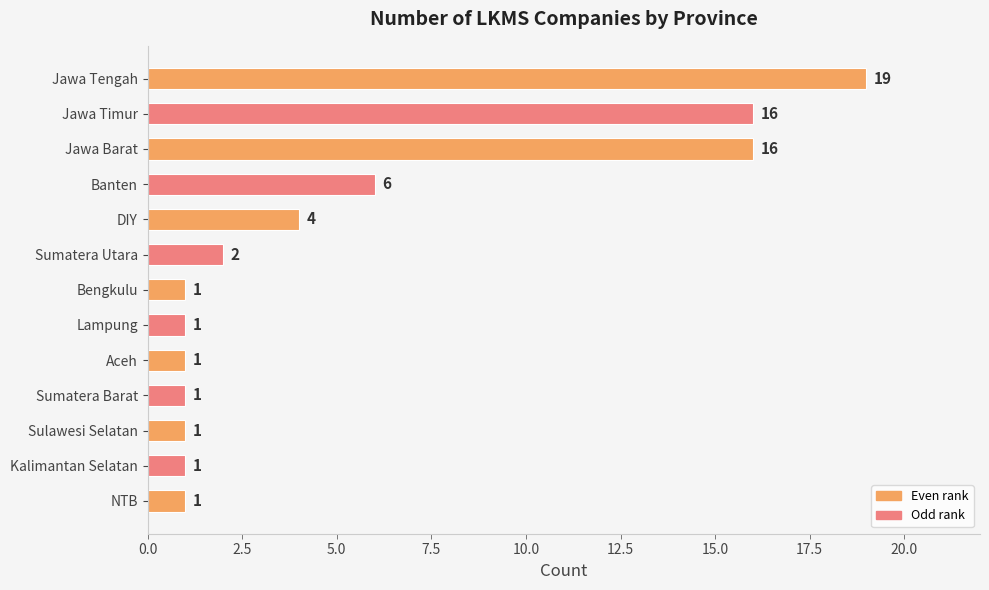

Reading top to bottom, transcribe all the data shown in this chart.

19	16	16	6	4	2	1	1	1	1	1	1	1